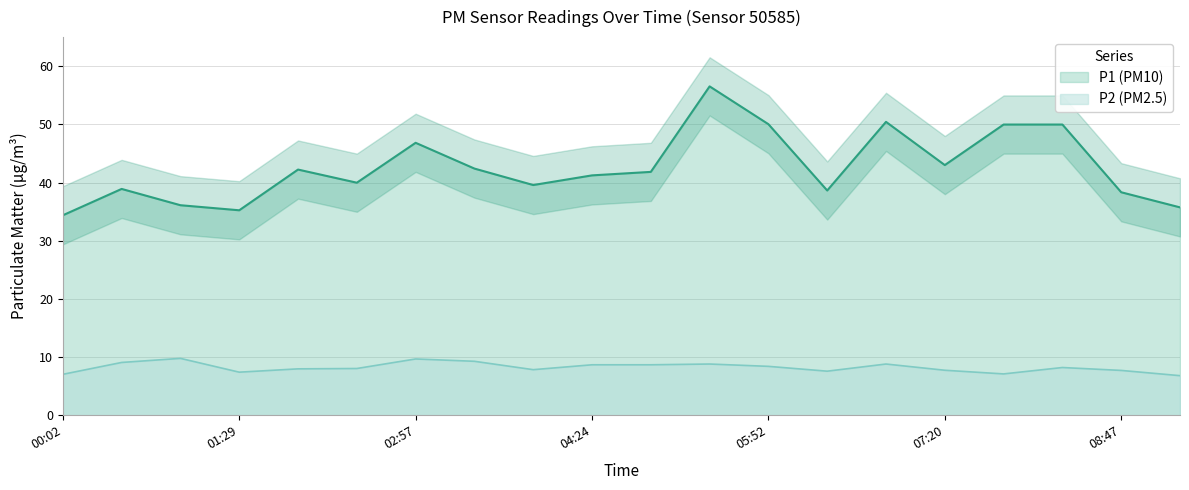

What is the difference between the maximum and minimum values in the P2 series?

3.0